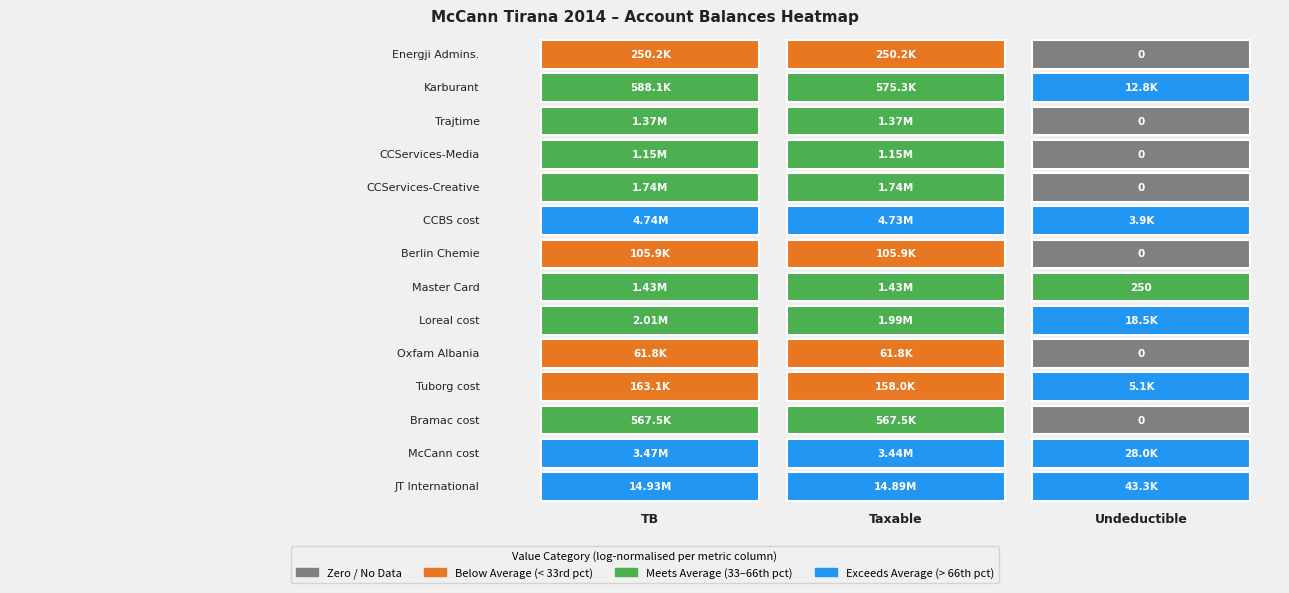

What is the greatest value displayed?

14931158.8